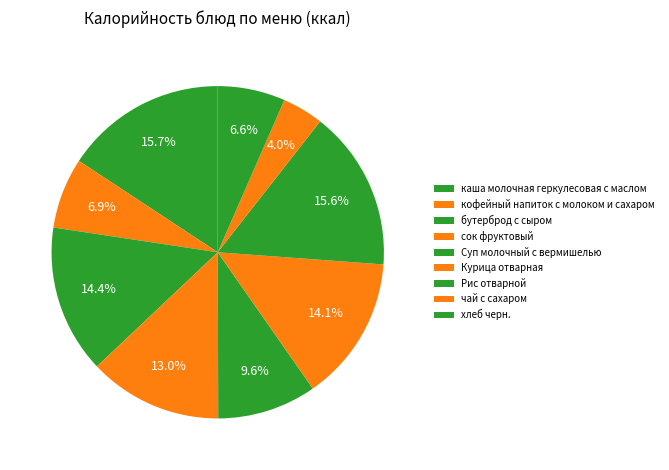

How many segments does this pie chart have?

9